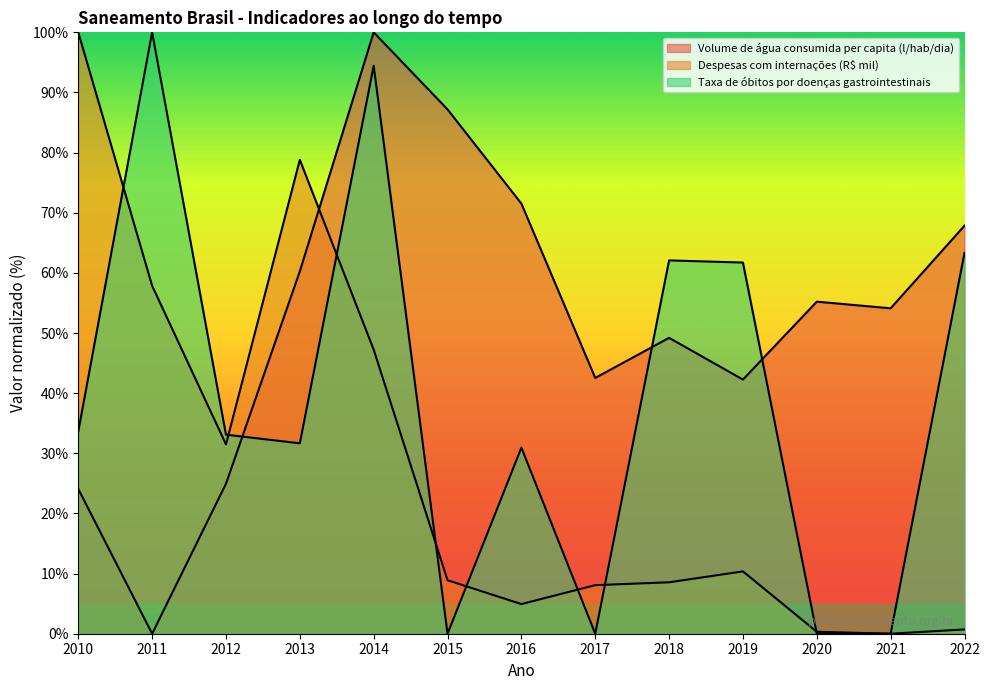

Reading right to left, extract all data points from this chart.

Volume de água consumida per capita (l/hab/dia): 2022=67.8	2021=54.1	2020=55.2	2019=42.3	2018=49.2	2017=42.5	2016=71.5	2015=87.2	2014=100.0	2013=60.3	2012=24.9	2011=0.0	2010=24.1
Despesas com internações (R$ mil): 2022=0.7	2021=0.0	2020=0.3	2019=10.4	2018=8.6	2017=8.1	2016=4.9	2015=8.9	2014=47.2	2013=78.8	2012=31.5	2011=57.9	2010=100.0
Taxa de óbitos por doenças gastrointestinais: 2022=63.3	2021=0.0	2020=0.0	2019=61.7	2018=62.1	2017=0.0	2016=30.9	2015=0.0	2014=94.5	2013=31.7	2012=33.1	2011=100.0	2010=33.6